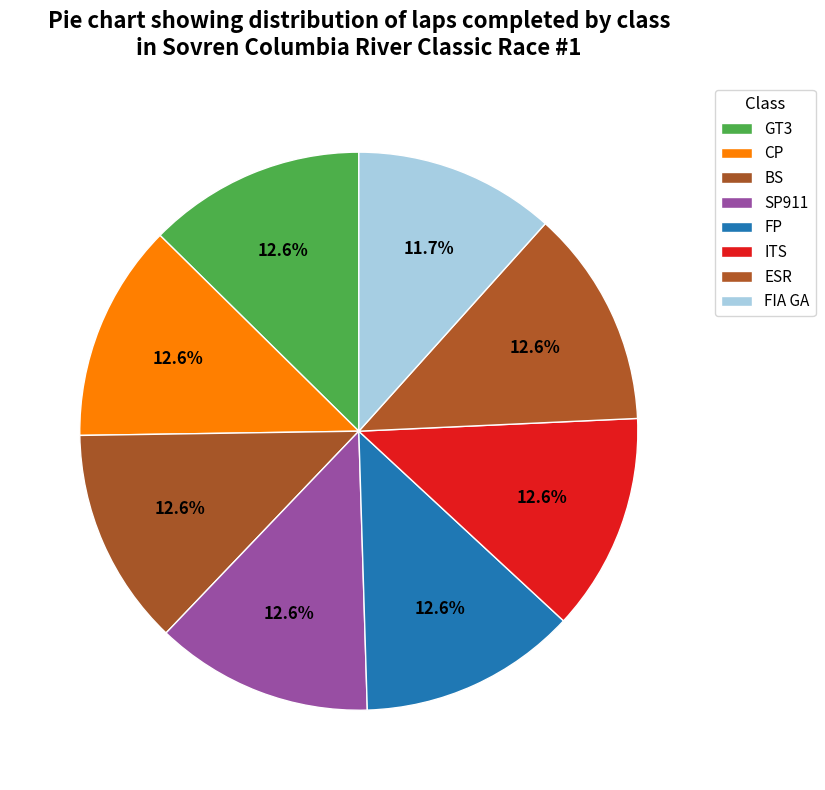

Is there a majority slice in this chart?

No